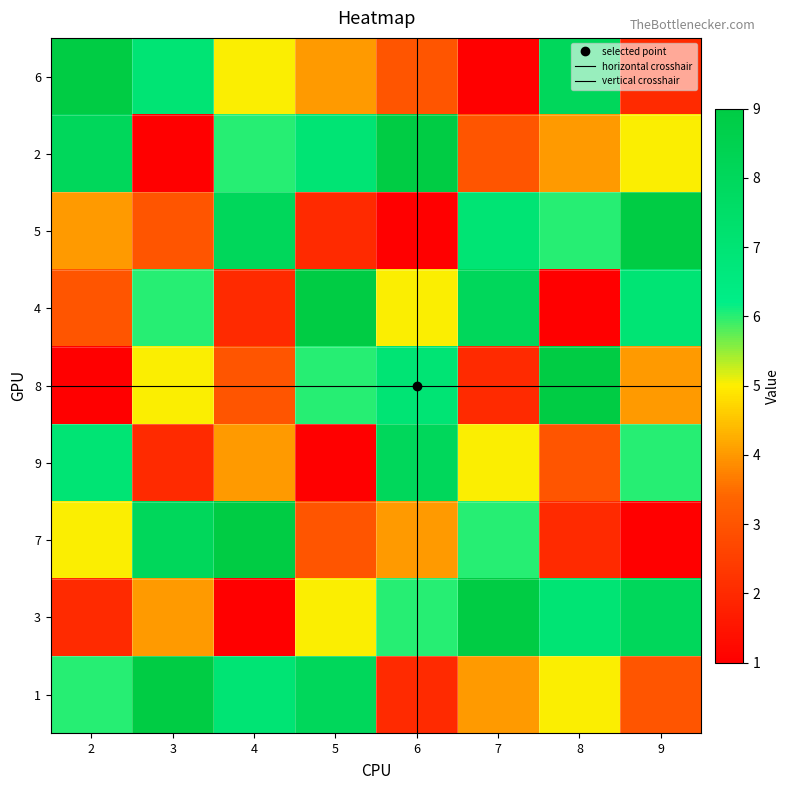

Where does the 8 series first go above 5?

5